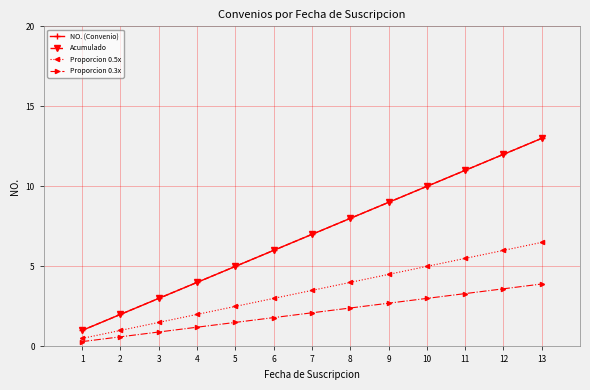

Reading right to left, list all the values displayed in this chart.

NO. (Convenio): 13=13.0	12=12.0	11=11.0	10=10.0	9=9.0	8=8.0	7=7.0	6=6.0	5=5.0	4=4.0	3=3.0	2=2.0	1=1.0
Acumulado: 13=13.0	12=12.0	11=11.0	10=10.0	9=9.0	8=8.0	7=7.0	6=6.0	5=5.0	4=4.0	3=3.0	2=2.0	1=1.0
Proporcion 0.5x: 13=6.5	12=6.0	11=5.5	10=5.0	9=4.5	8=4.0	7=3.5	6=3.0	5=2.5	4=2.0	3=1.5	2=1.0	1=0.5
Proporcion 0.3x: 13=3.9	12=3.6	11=3.3	10=3.0	9=2.7	8=2.4	7=2.1	6=1.8	5=1.5	4=1.2	3=0.9	2=0.6	1=0.3